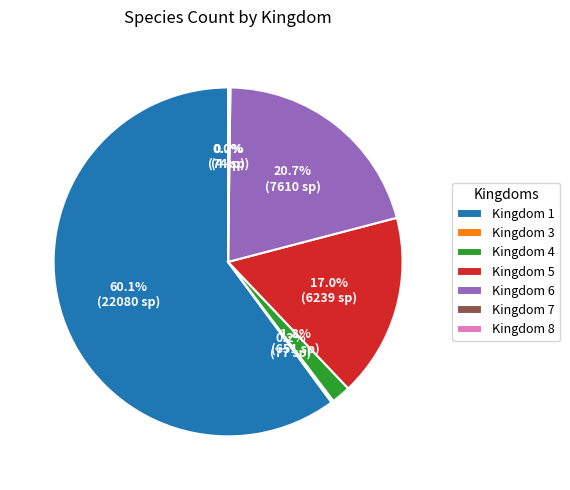

Which slice is the largest?

Kingdom 1